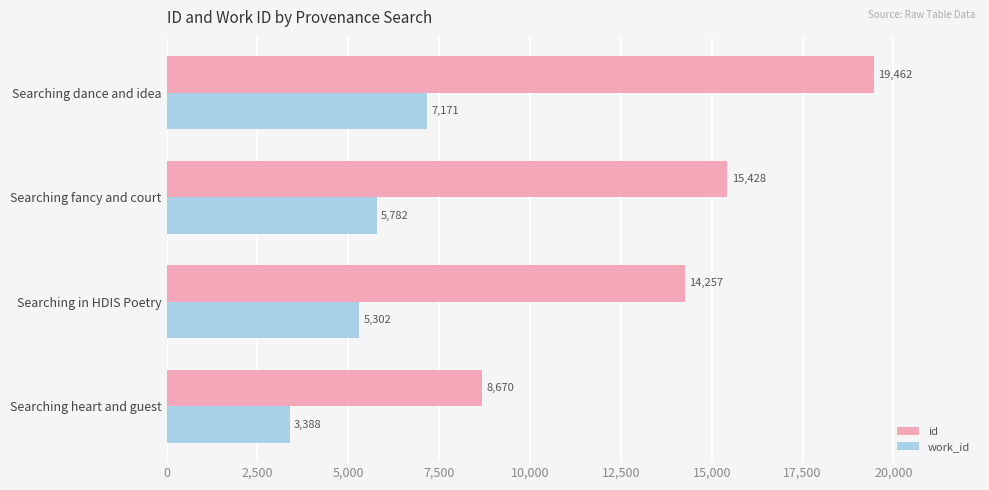

How many work_id values are between 5302 and 7171?

3